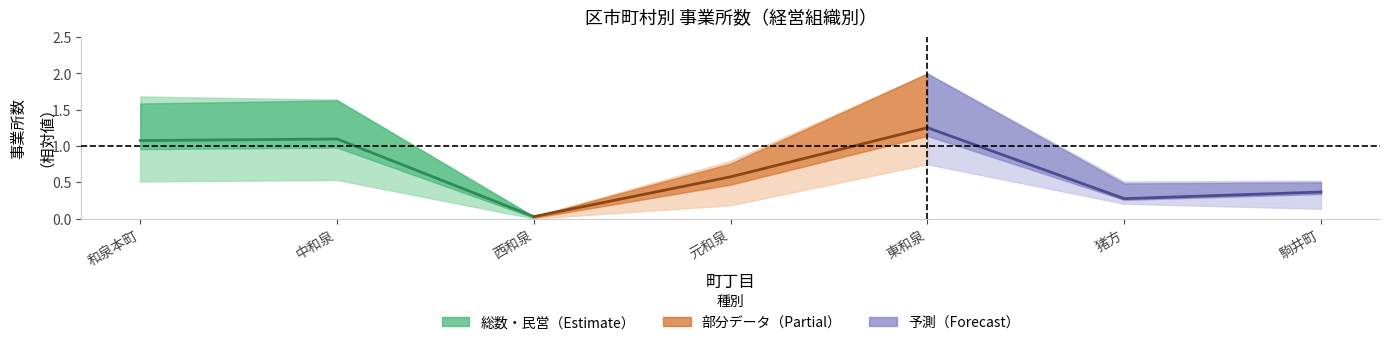

List the labels in order of 法人 value, smallest first.

西和泉, 和泉本町, 中和泉